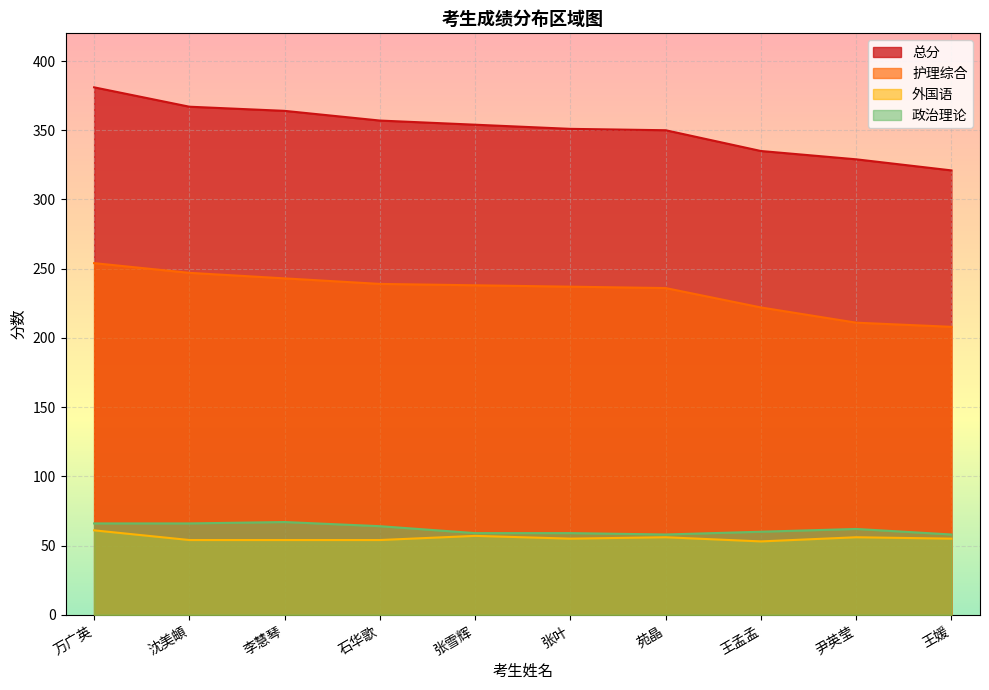

Which series has the largest total across all categories?

总分